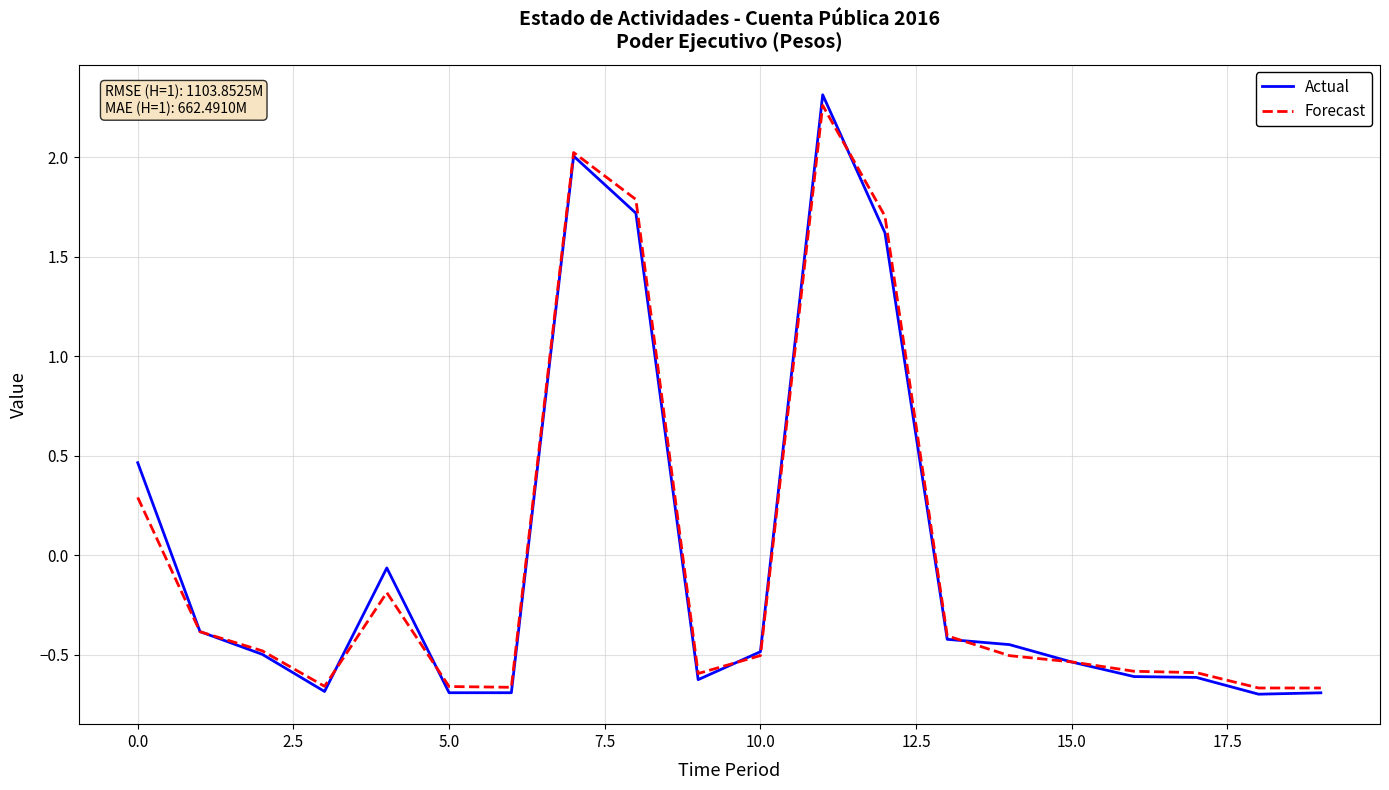

Which series has the largest range (max minus min)?

Actual